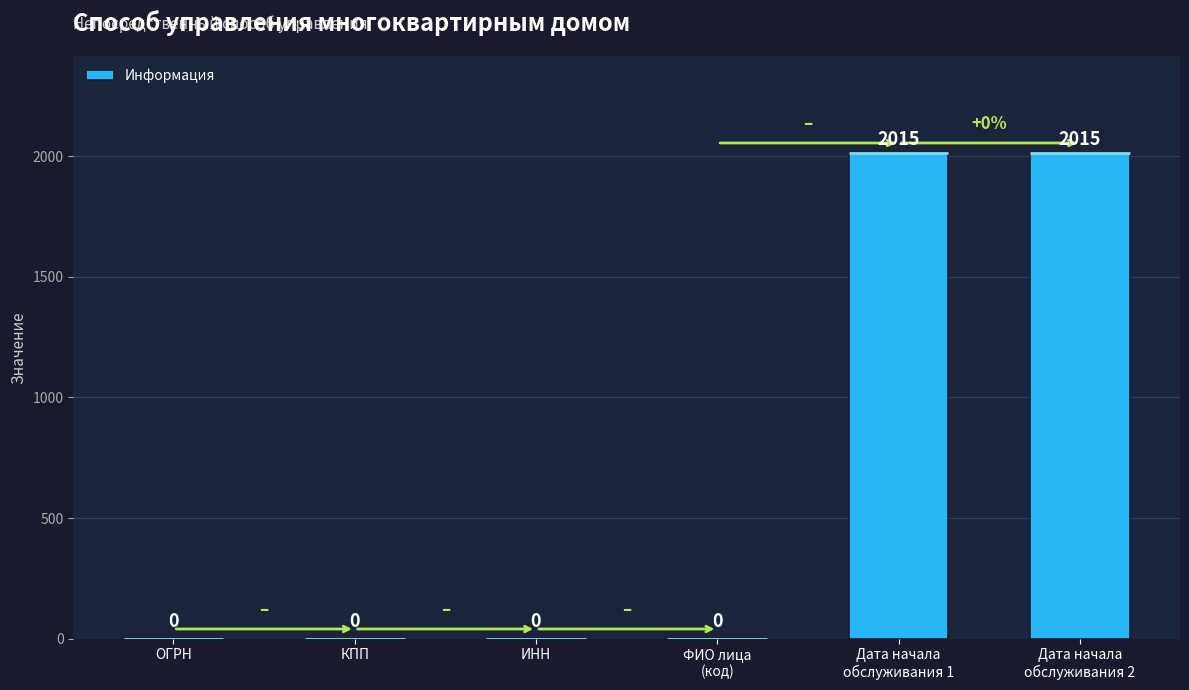

Reading left to right, list all the values displayed in this chart.

ОГРН=0	КПП=0	ИНН=0	ФИО лица
(код)=0	Дата начала
обслуживания 1=2015	Дата начала
обслуживания 2=2015